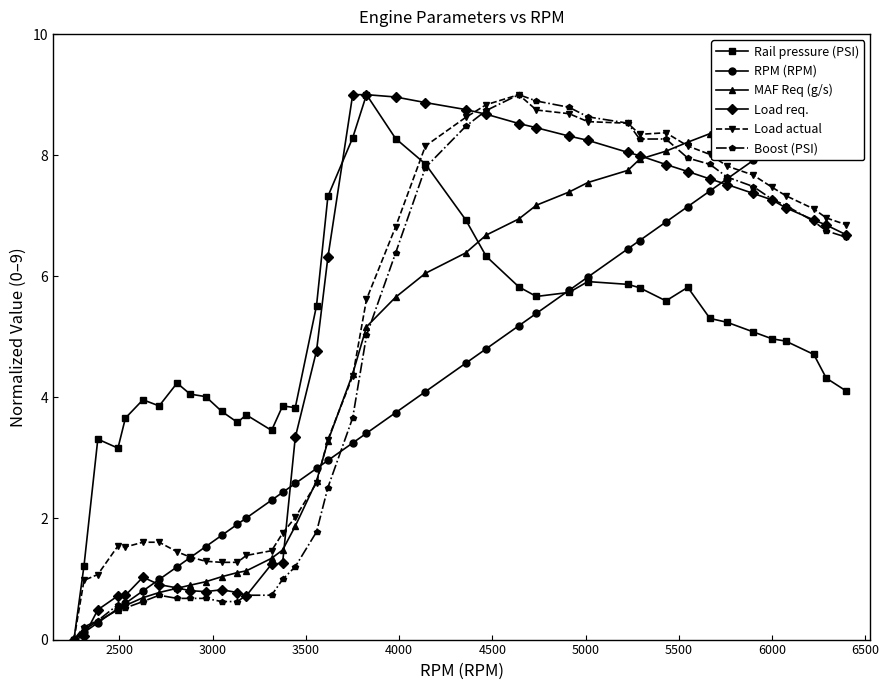

In Load req., how many points are lower than both neighbors (excluding endpoints)?

2